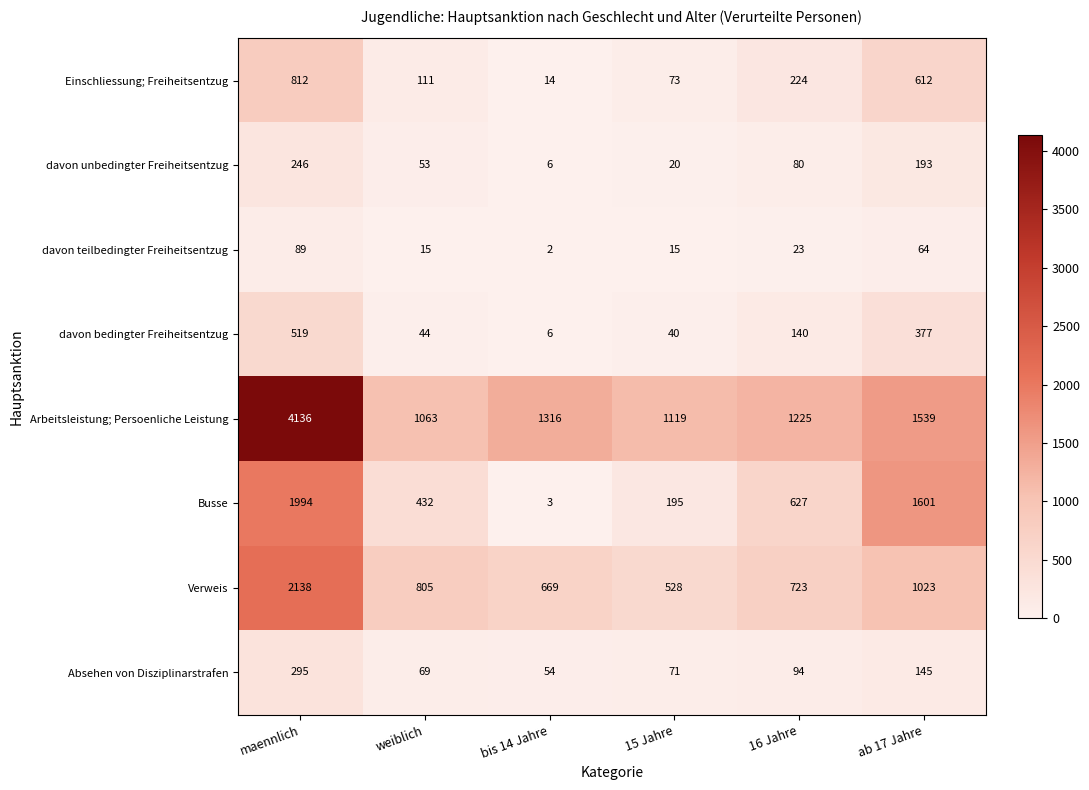

What is the average value of the Verweis series?

981